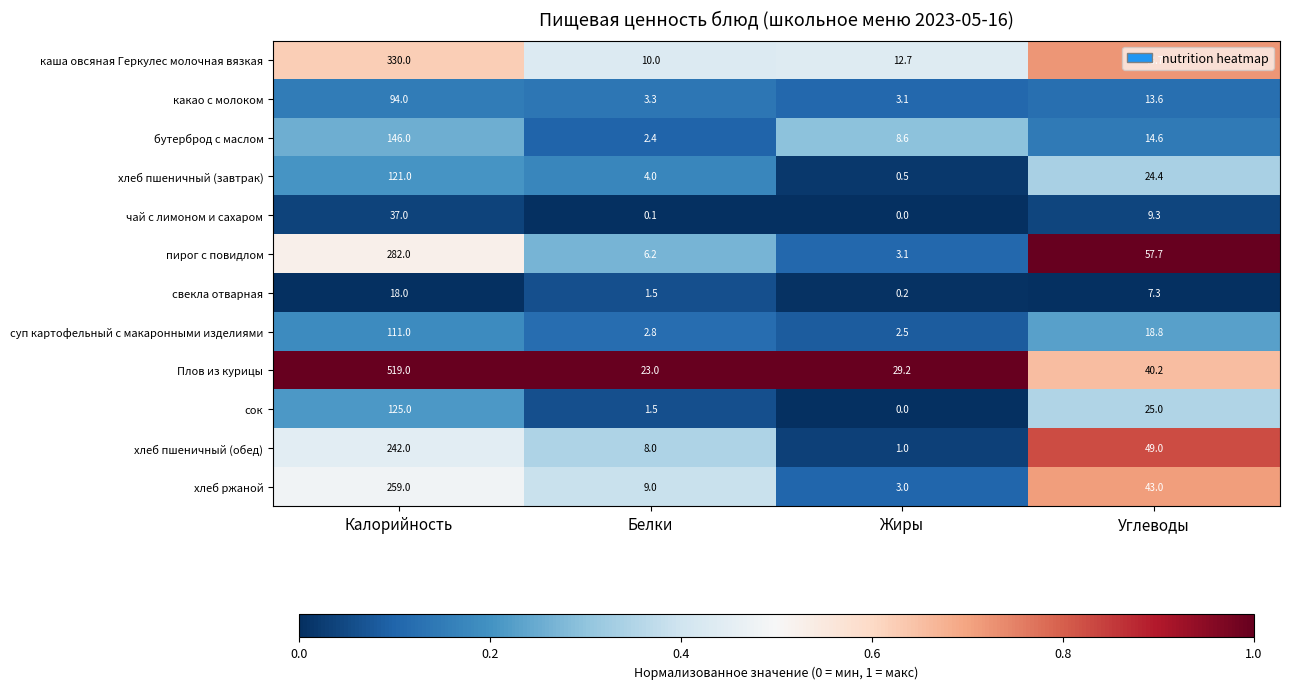

Which series changed the most between Жиры and Углеводы?

пирог с повидлом